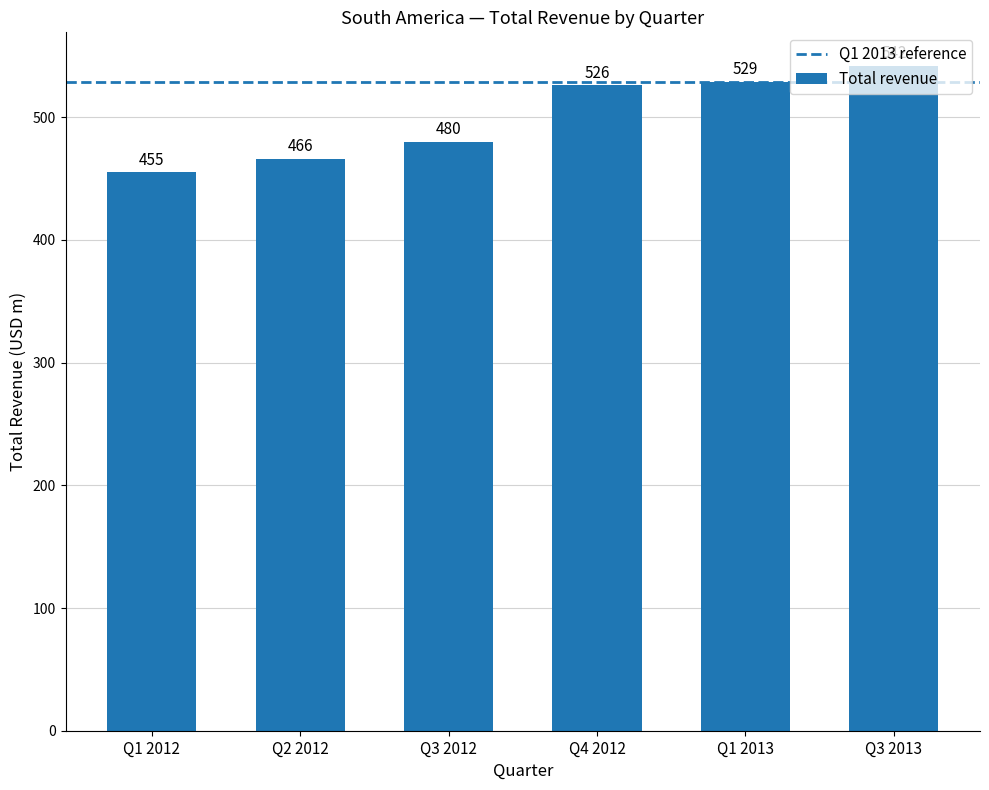

What is the difference between the maximum and second lowest values?

76